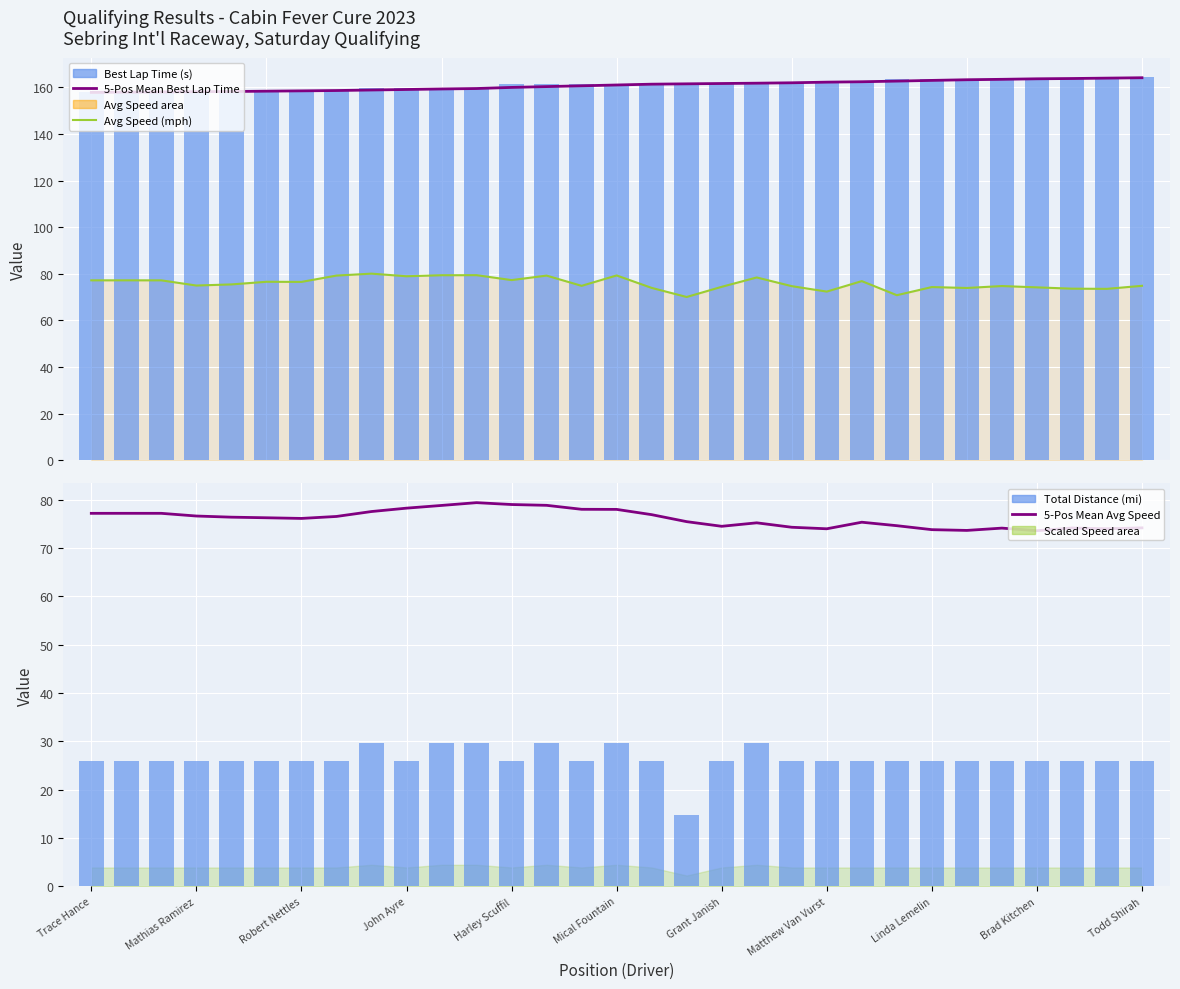

Which series has the largest range (max minus min)?

Total Distance (mi)